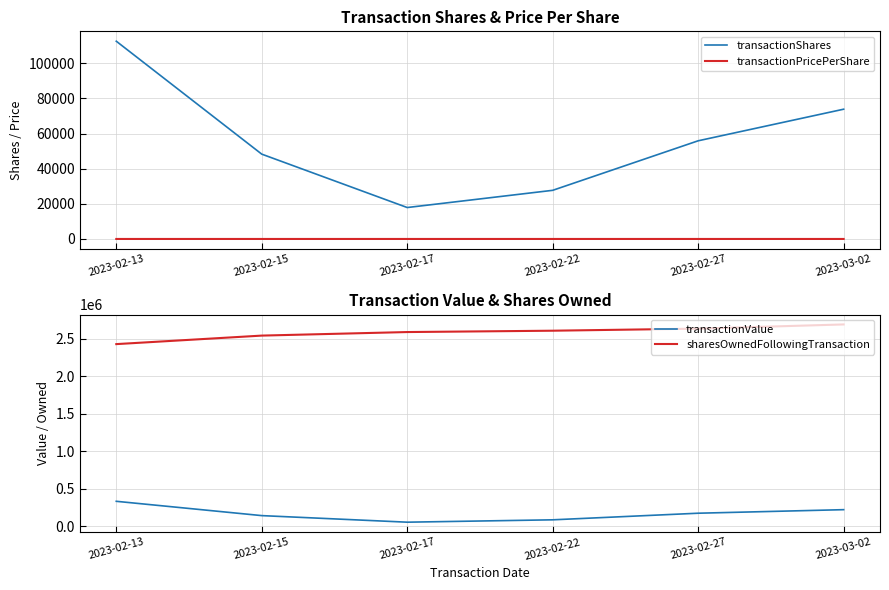

Which series has the widest spread of values?

transactionValue